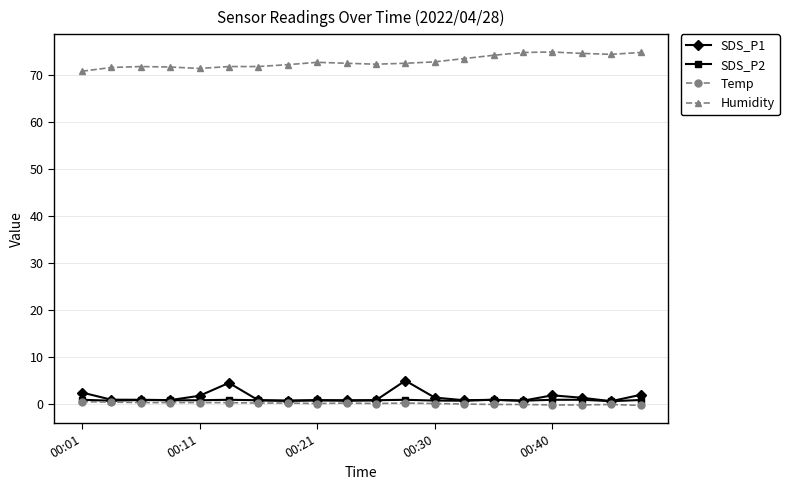

True or false: Humidity has more than 2 points higher than both neighbors.

True